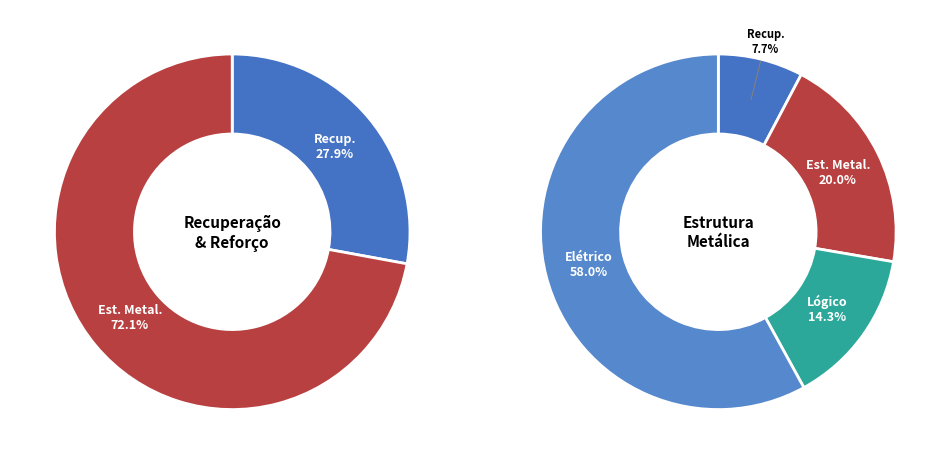

Between ESTRUTURA METÁLICA and ELÉTRICO, which is larger?

ELÉTRICO